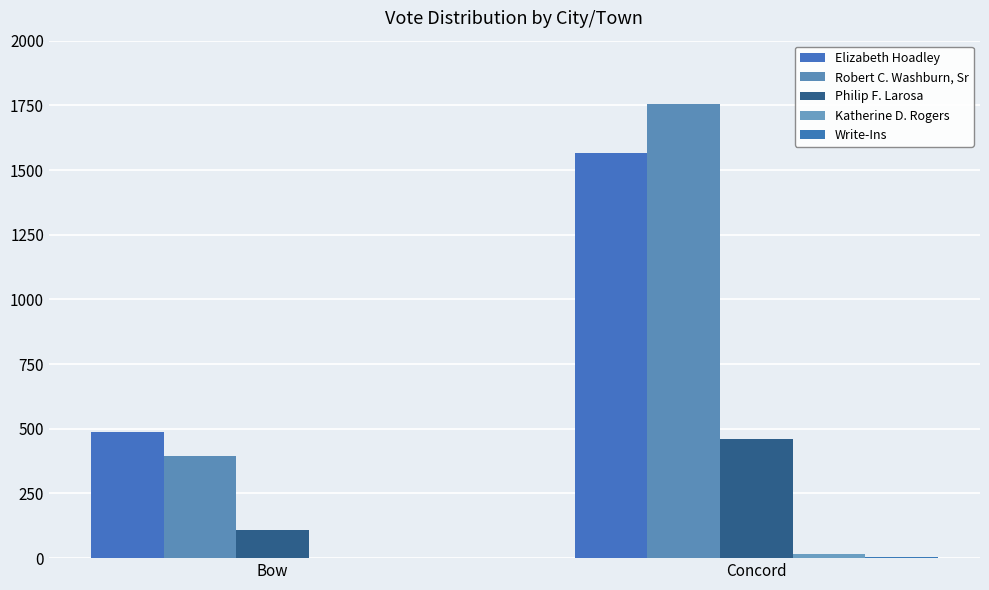

What is the maximum value for Philip F. Larosa?

462